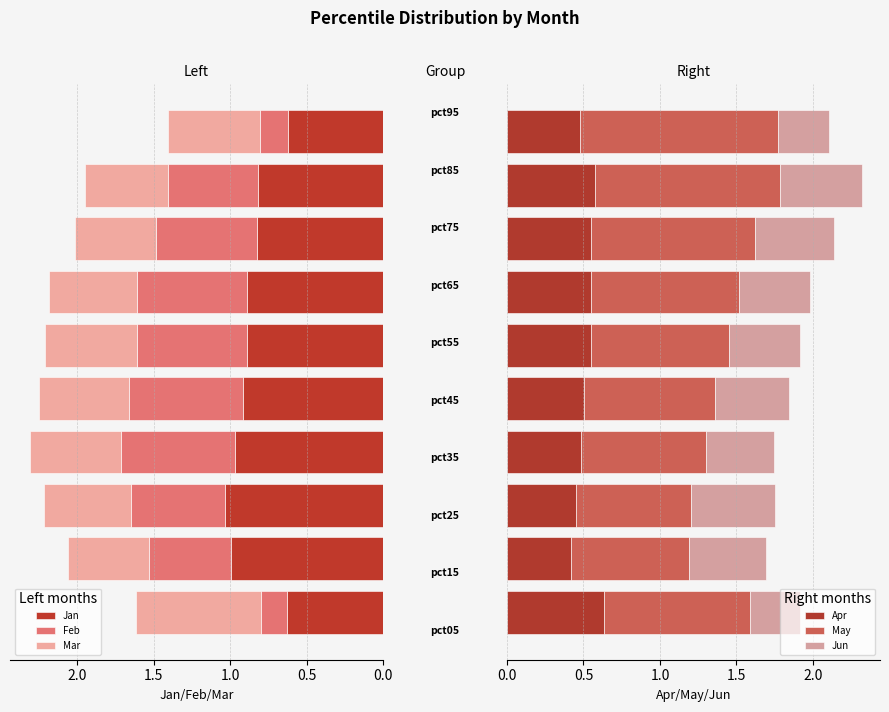

What is the sum of all Apr values?

5.2